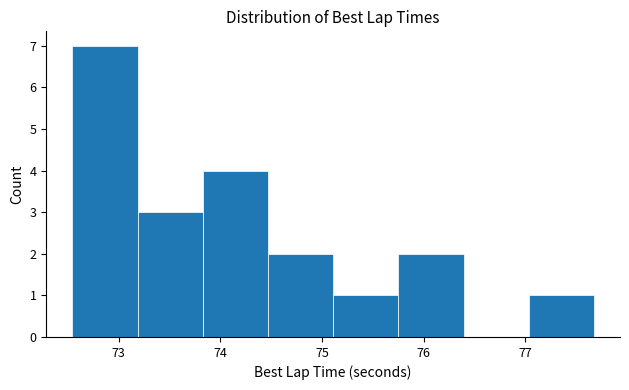

Reading left to right, list every bar in this chart as the range it spans on the x-axis followed by its height. Neither the bar edges nor the heights are printed on the chart, so give them approximately, as read against the axes.

72.5 to 73.2: 7
73.2 to 73.8: 3
73.8 to 74.5: 4
74.5 to 75.1: 2
75.1 to 75.8: 1
75.8 to 76.4: 2
76.4 to 77.0: 0
77.0 to 77.7: 1